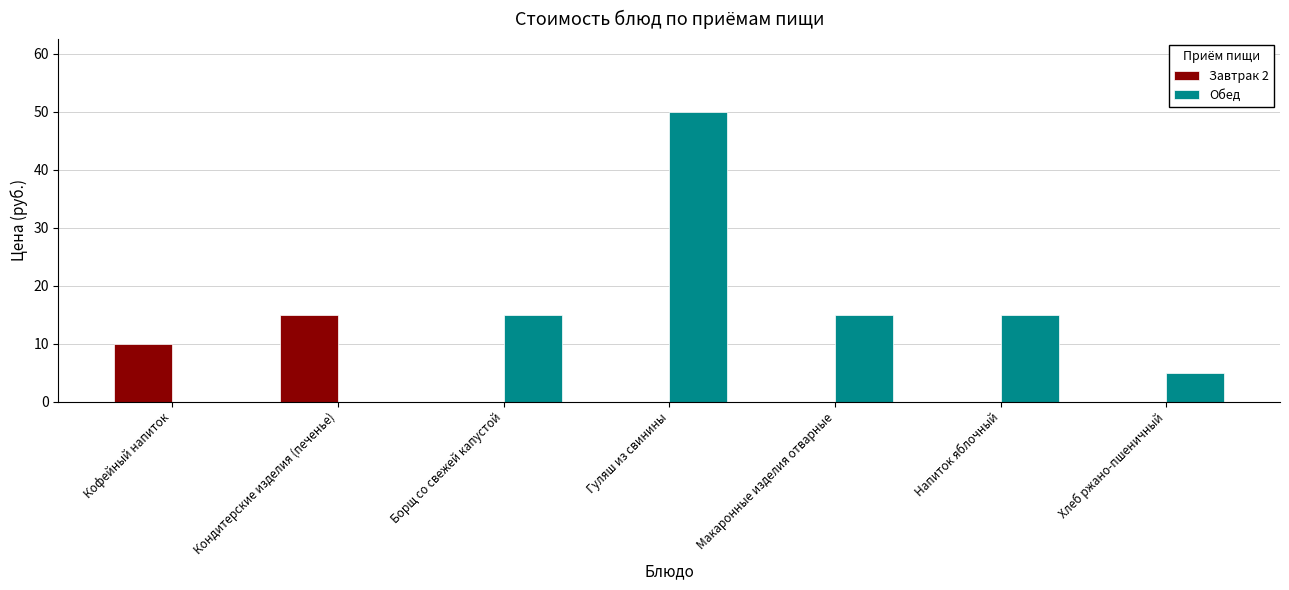

What is the sum of all Завтрак 2 values?

25